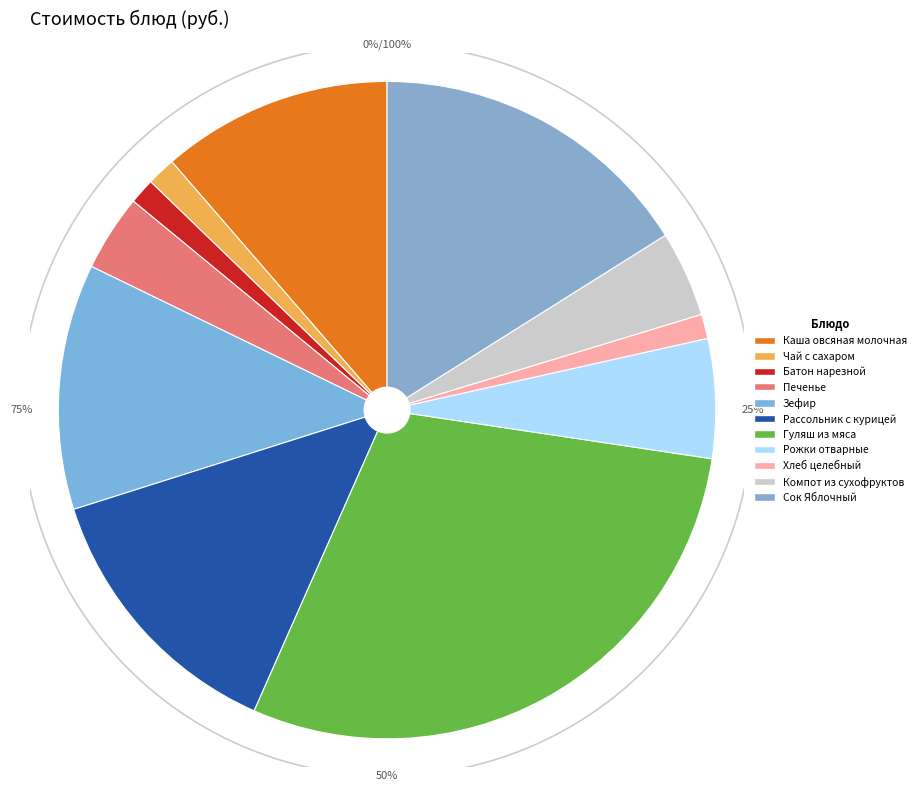

The Рассольник с курицей slice represents 13% of the pie. True or false?

True